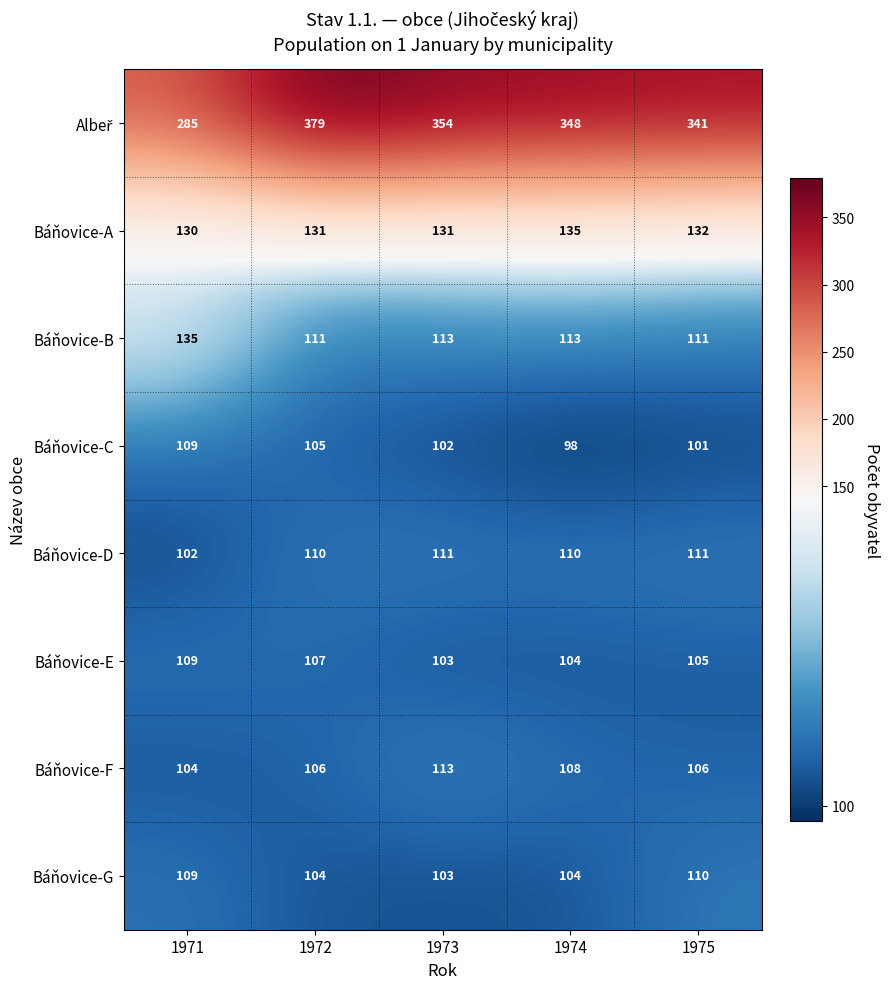

Is it true that Báňovice-G equals 103 at 1973?

True